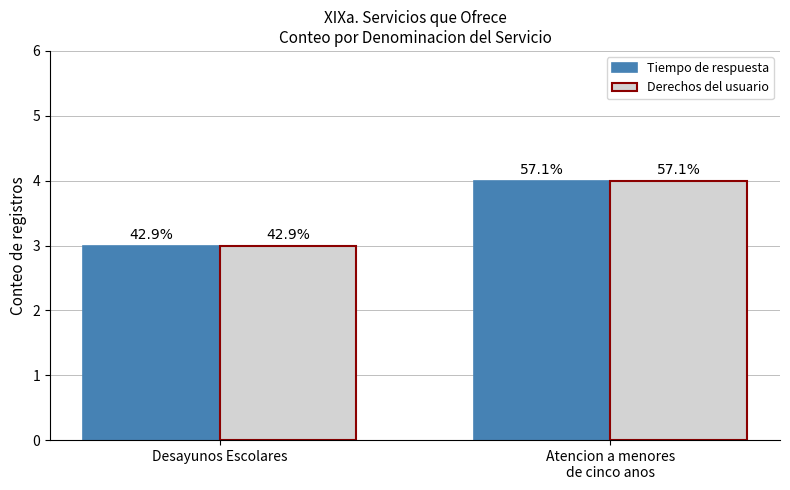

The Derechos del usuario series shows 5 at Desayunos Escolares. True or false?

False